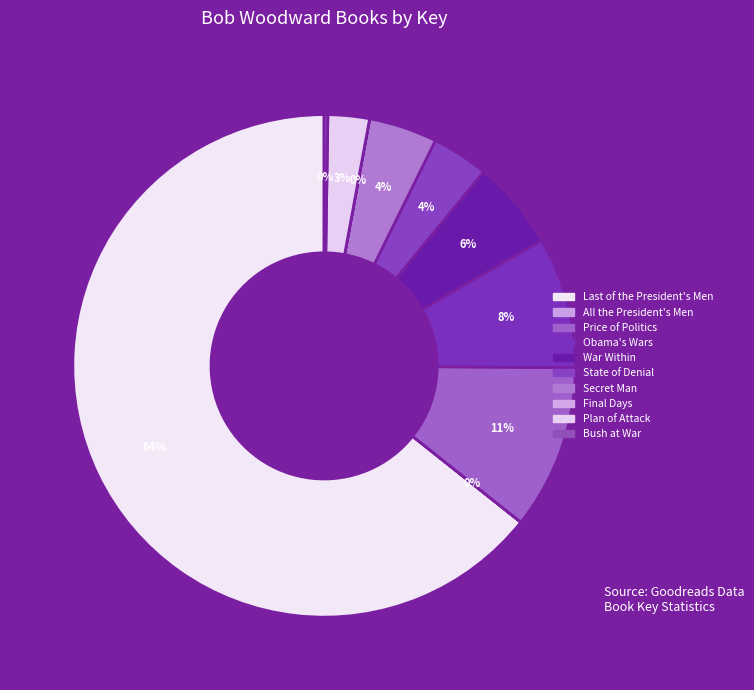

What percentage is NOT represented by Plan of Attack?

97.3%